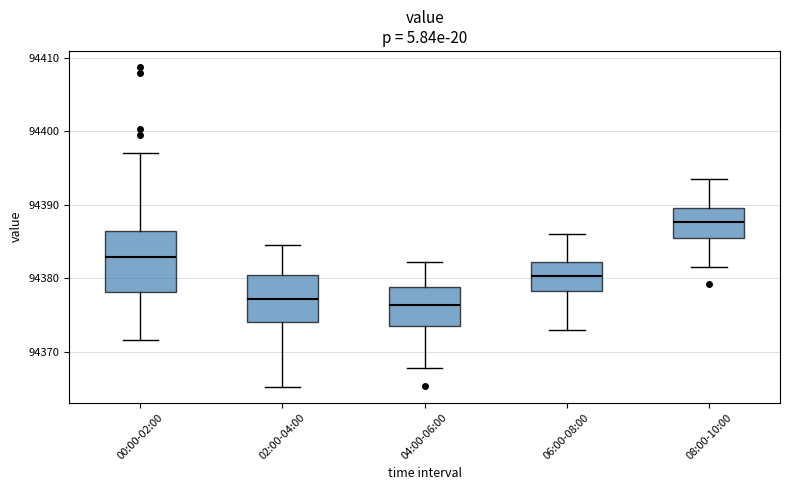

Reading left to right, transcribe this box plot: for each box, give where its median line is, the range the box spans, and where its two whiskers end, as read against the y-axis. The values are not printed on the chart, so give them approximately, as read against the axis.

00:00-02:00: median 94383, box 94378 to 94386, whiskers 94372 to 94397
02:00-04:00: median 94377, box 94374 to 94380, whiskers 94365 to 94385
04:00-06:00: median 94376, box 94374 to 94379, whiskers 94368 to 94382
06:00-08:00: median 94380, box 94378 to 94382, whiskers 94373 to 94386
08:00-10:00: median 94388, box 94385 to 94390, whiskers 94382 to 94394